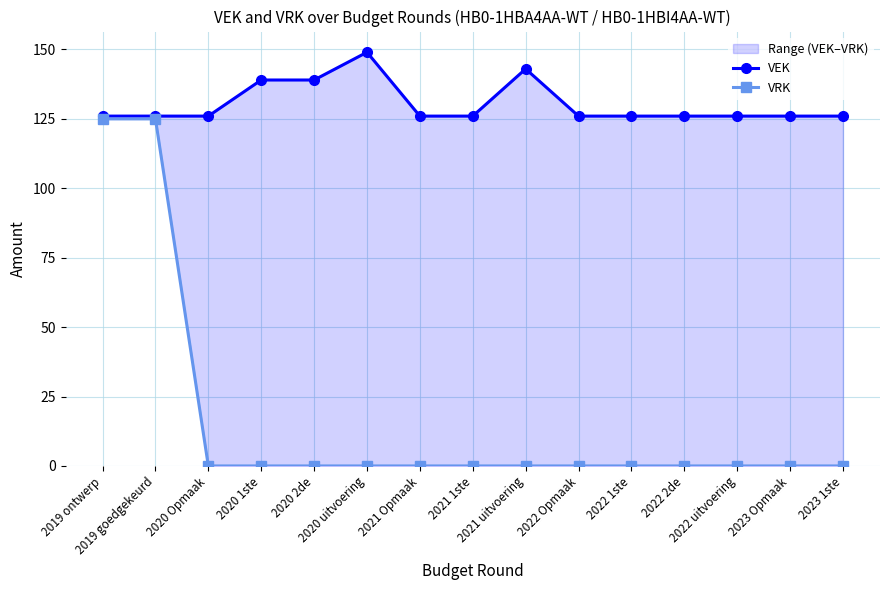

Between 2020 Opmaak and 2023 1ste, which series saw the biggest shift?

VEK